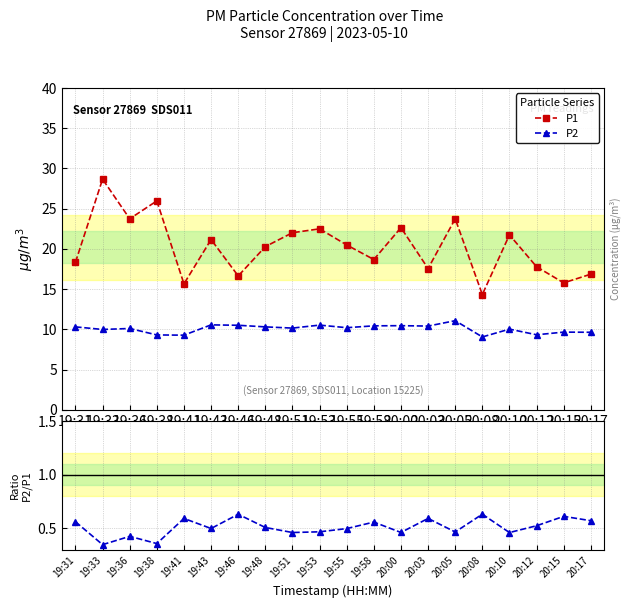

True or false: P2 has a value of 3.7 at 20:15.

False